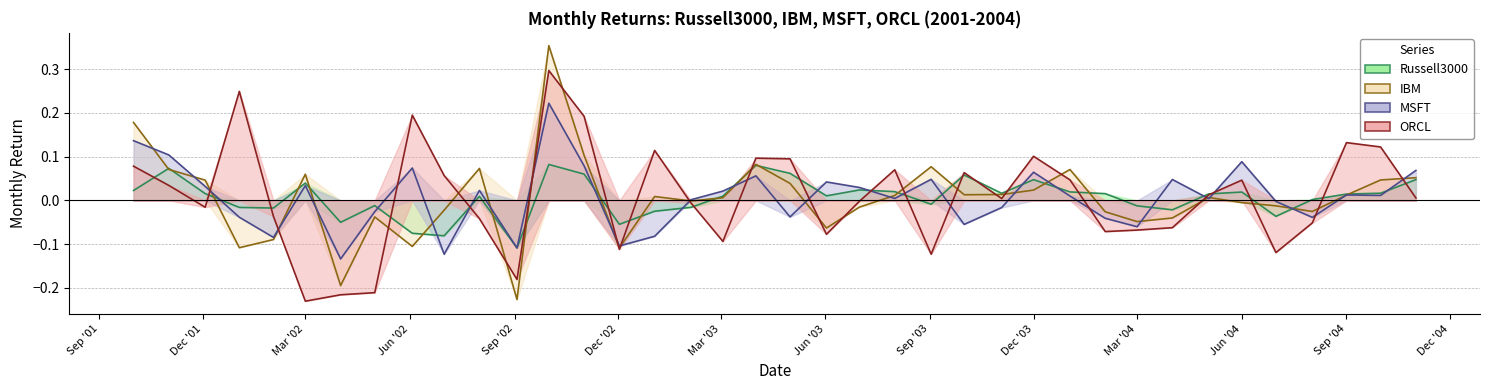

The MSFT series shows 0.0 at 17. True or false?

False